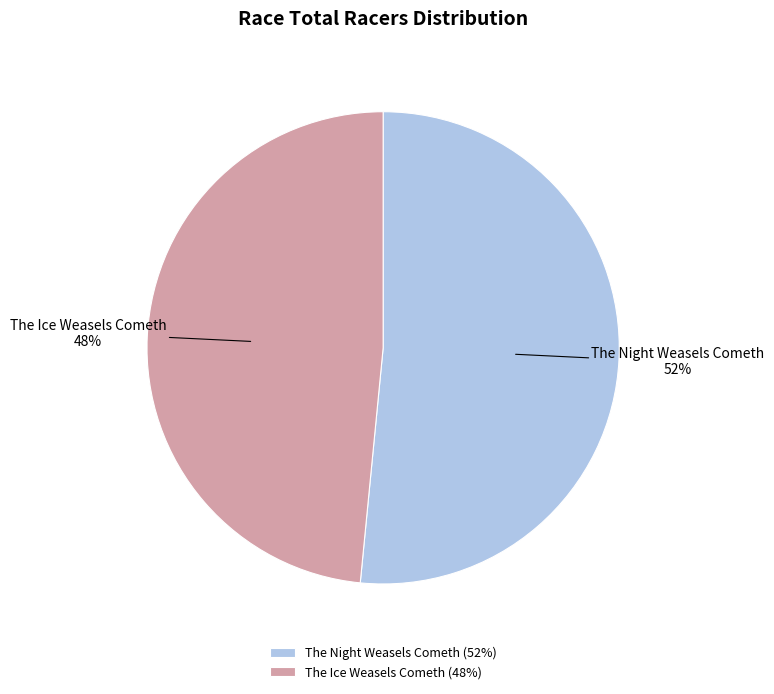

To the nearest percent, what percentage of the pie is The Ice Weasels Cometh?

48%